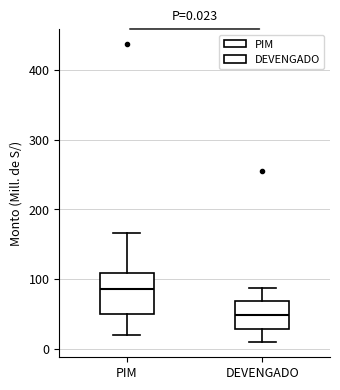

Comparing the boxes themselves (not the whiskers), which one is the tallest?

PIM